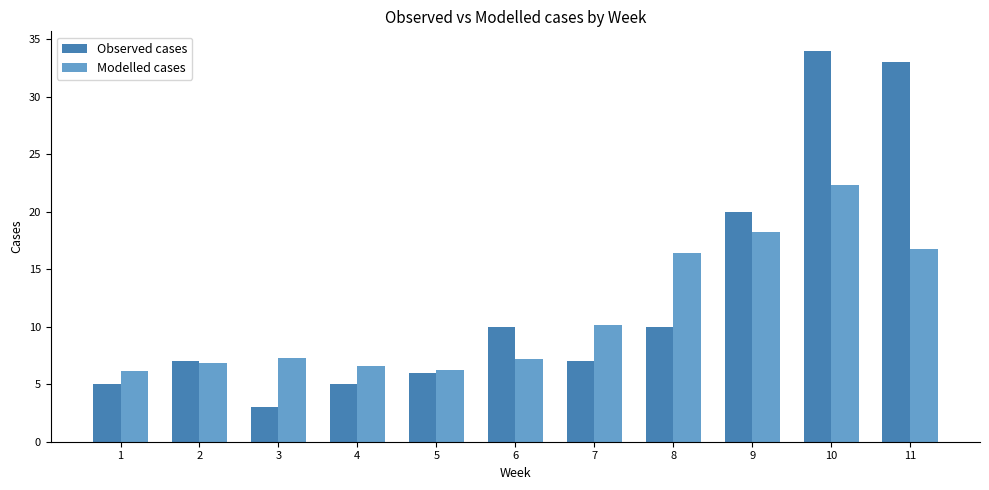

Reading left to right, what are all the values shown in this chart?

Observed cases: 5.0	7.0	3.0	5.0	6.0	10.0	7.0	10.0	20.0	34.0	33.0
Modelled cases: 6.2	6.8	7.3	6.6	6.2	7.2	10.2	16.4	18.2	22.3	16.7